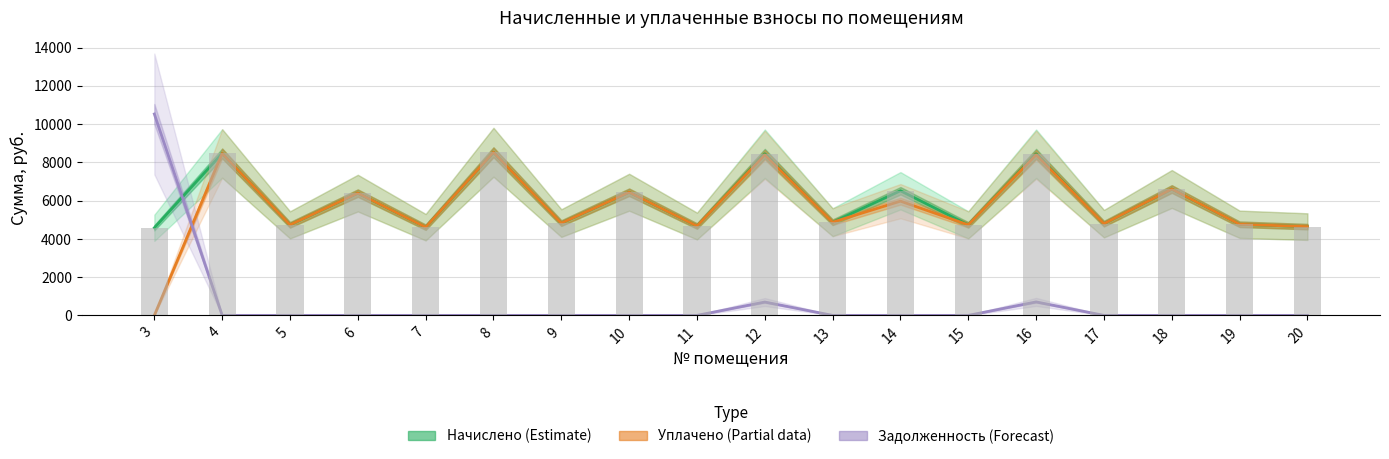

What is the difference between the Начислено (Estimate) values at 3 and 16?

3870.7